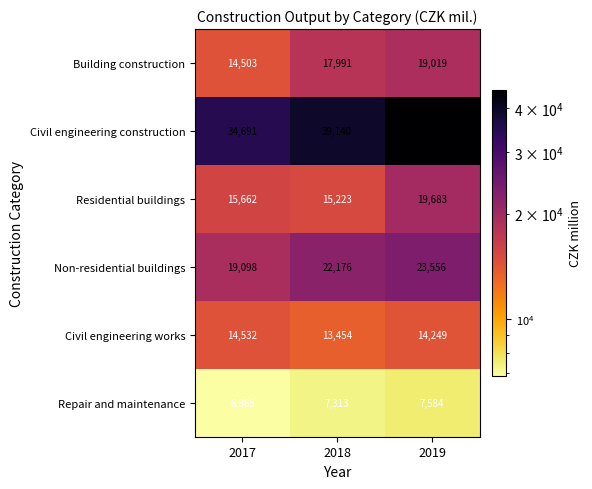

Reading left to right, extract all data points from this chart.

Building construction: 14503	17991	19019
Civil engineering construction: 34691	39140	45175
Residential buildings: 15662	15223	19683
Non-residential buildings: 19098	22176	23556
Civil engineering works: 14532	13454	14249
Repair and maintenance: 6865	7313	7584